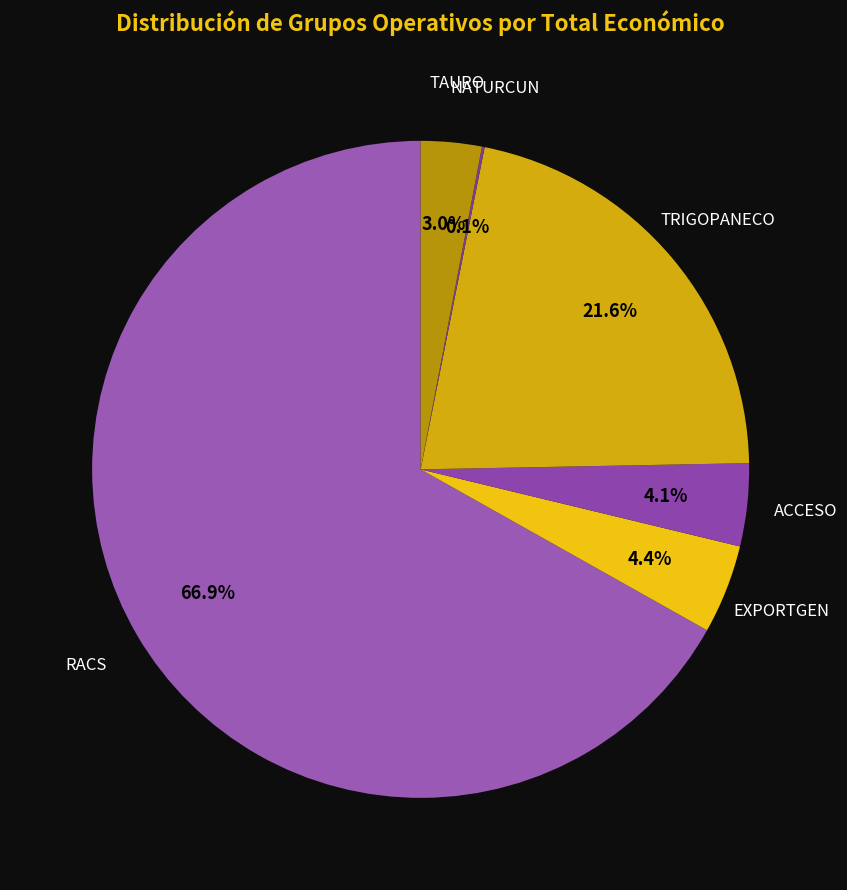

Which category has the biggest portion of the pie?

RACS